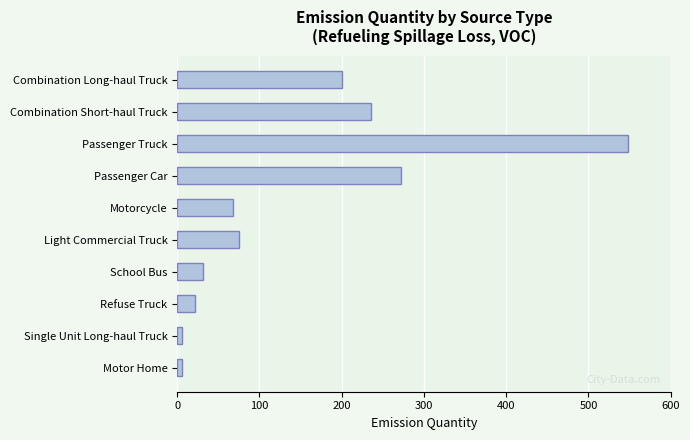

What is the label of the 4th bar from the top?

Passenger Car